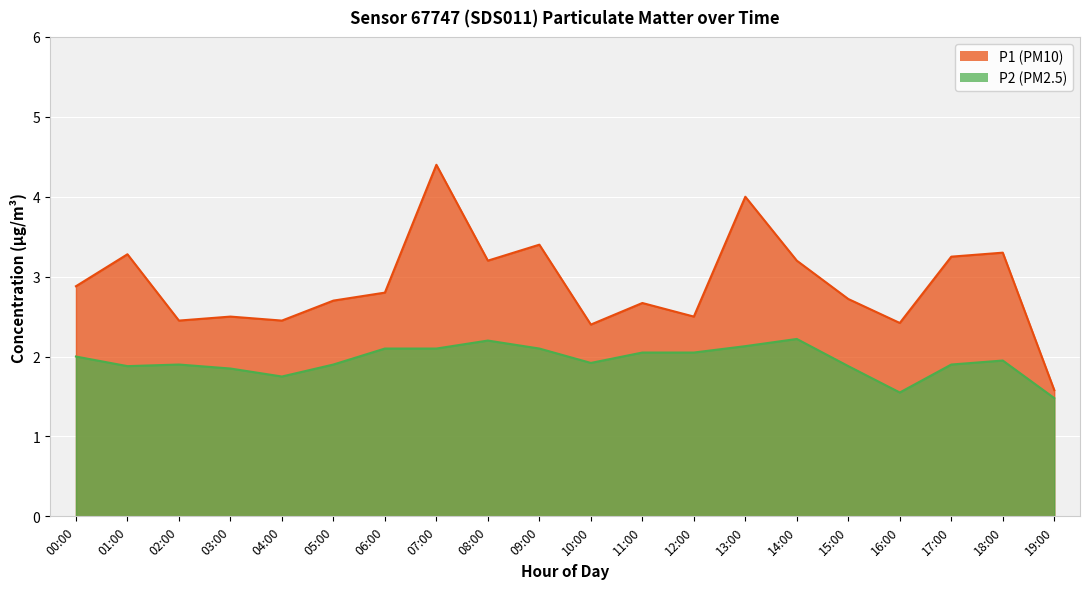

What are all the series names shown in the legend?

P1, P2